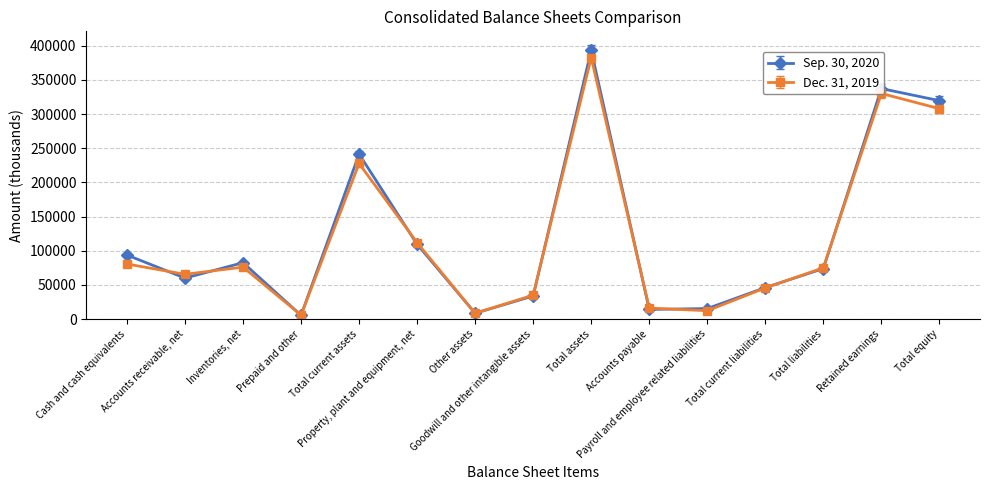

How many interior local valleys does the Dec. 31, 2019 series have?

4